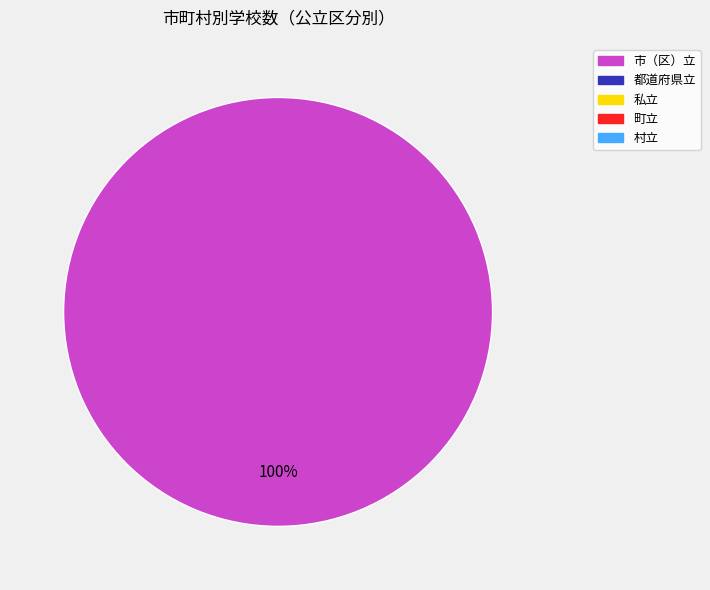

Is there a majority slice in this chart?

Yes